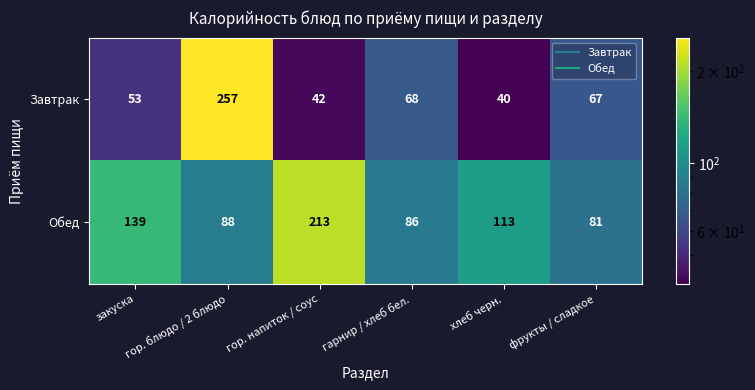

At how many categories does at least one series exceed 201?

2